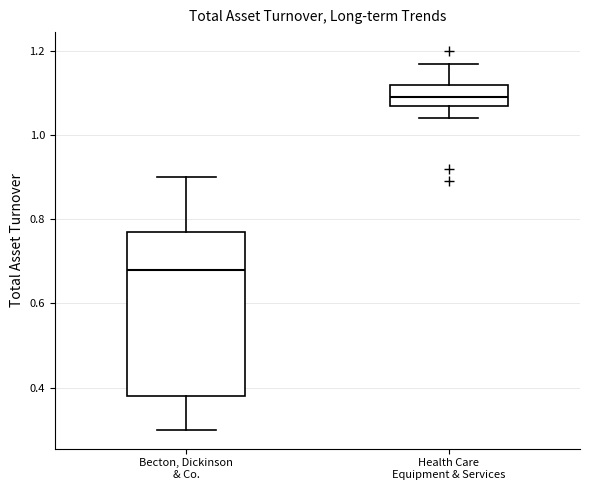

Reading left to right, read every box against the y-axis: the position of its median line, the range the box covers, and the ends of its whiskers. The values are not printed on the chart, so give them approximately, as read against the axis.

Becton, Dickinson & Co.: median 0.68, box 0.38 to 0.78, whiskers 0.30 to 0.90
Health Care Equipment & Services: median 1.10, box 1.08 to 1.12, whiskers 1.04 to 1.18